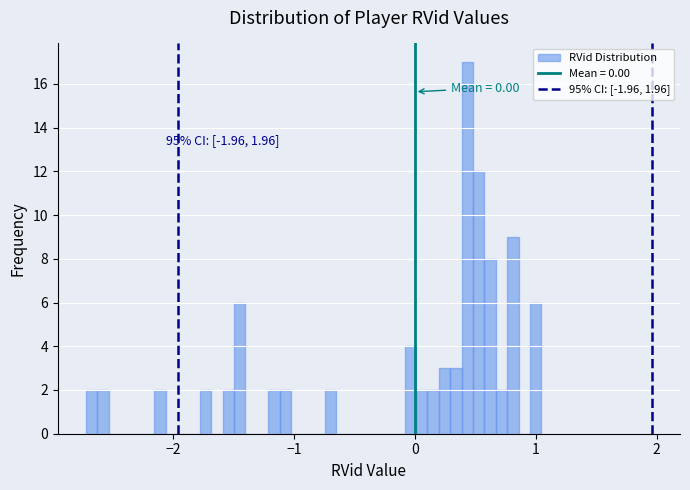

Read against the x-axis, roughly where is the centre of the tallest bar?

0.4